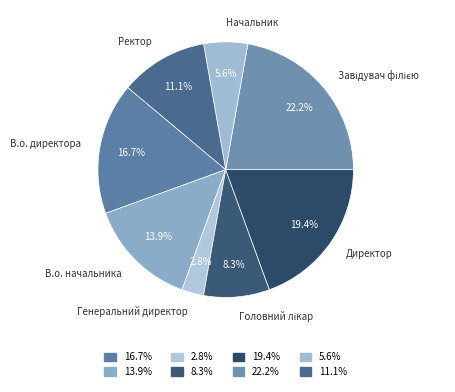

To the nearest percent, what is the average slice percentage?

12%